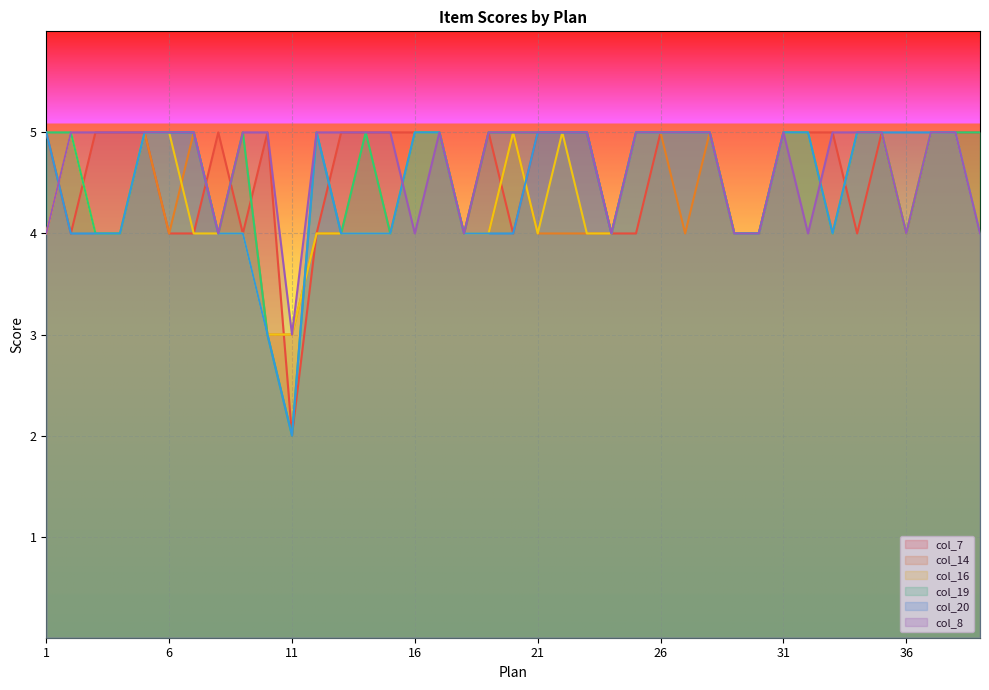

Which series has the widest spread of values?

col_7